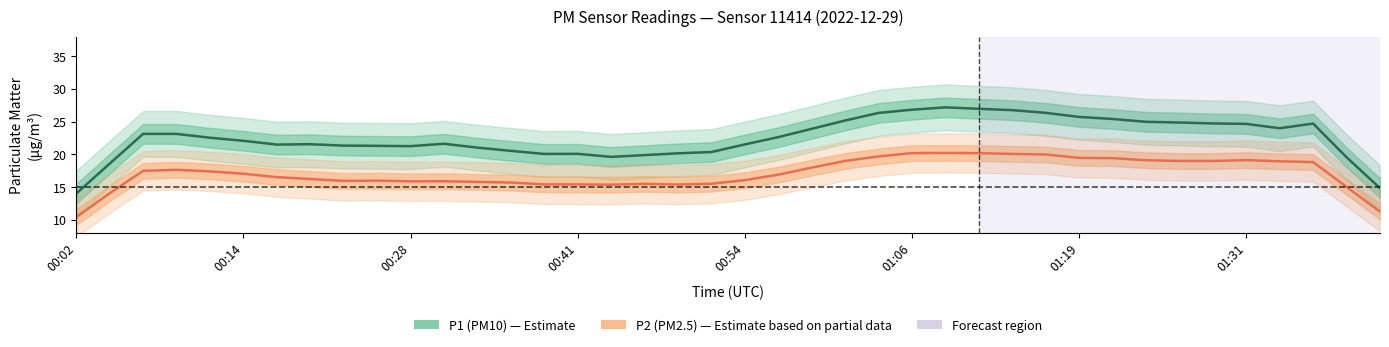

True or false: P1 (PM10) and P2 (PM2.5) cross at least once.

False